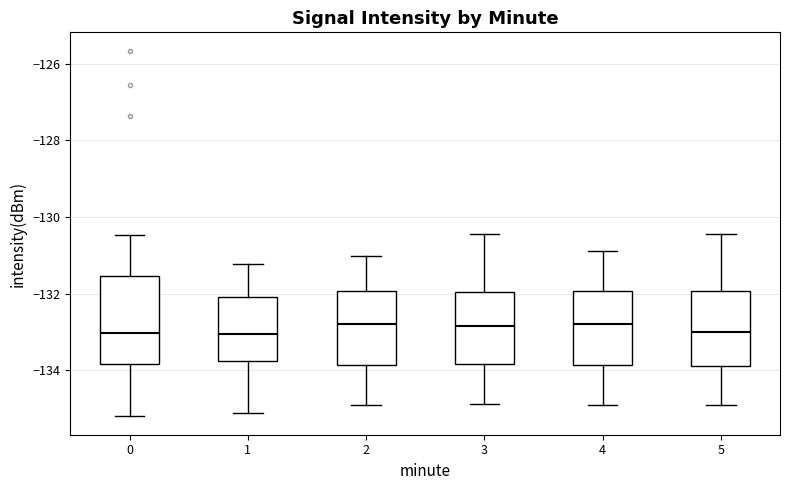

Comparing the boxes themselves (not the whiskers), which one is the tallest?

0